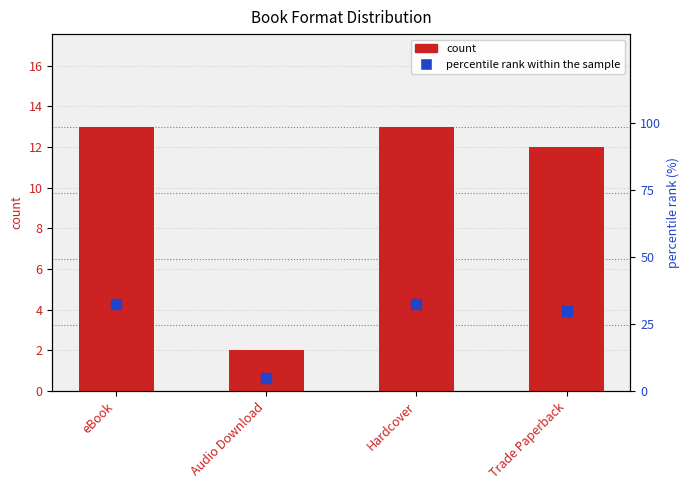

Is the value of count at Trade Paperback greater than the value of percentile rank within the sample at Trade Paperback?

No